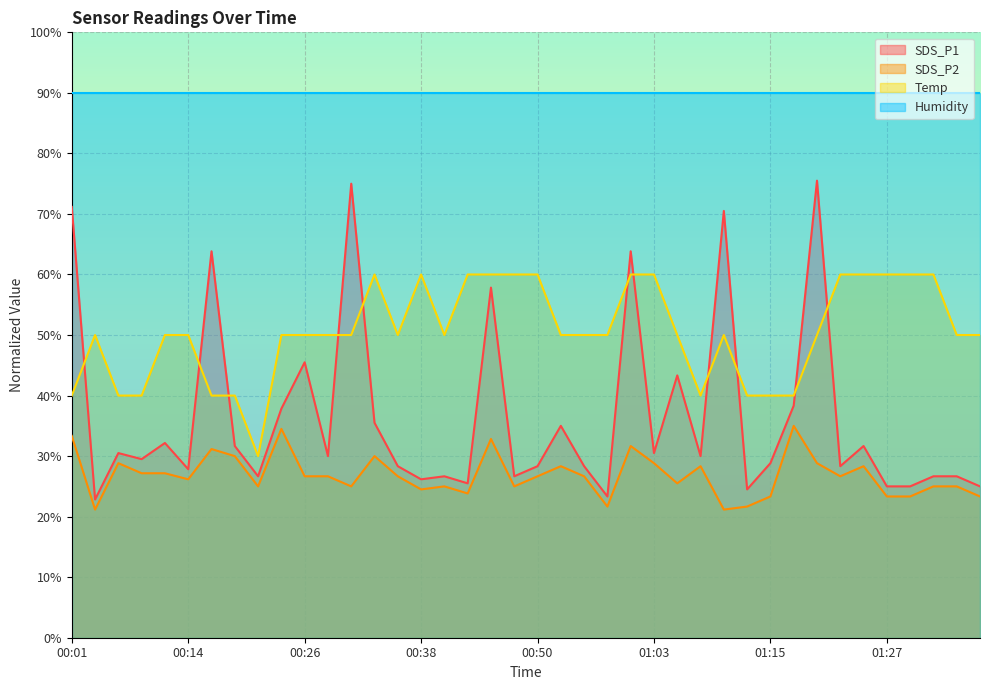

What position from the left is 00:48?

20